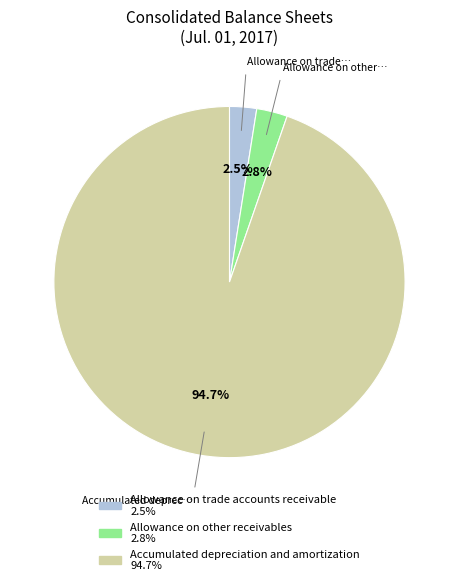

What percentage do Allowance on other receivables and Accumulated depreciation and amortization together represent?

97.5%